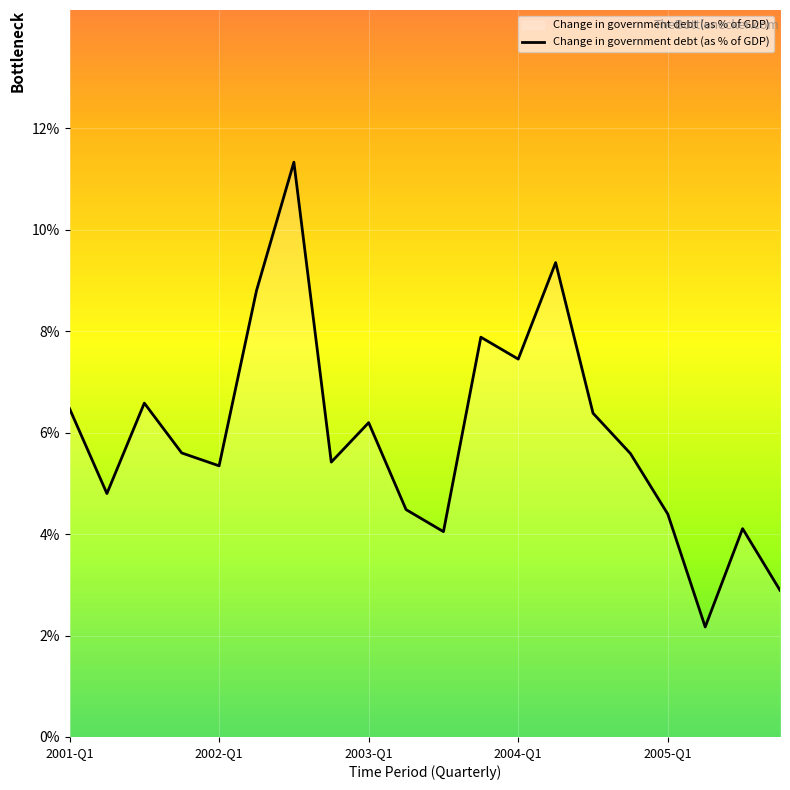

Rank the categories by value from lowest to highest.

2005-Q2, 2005-Q4, 2003-Q3, 2005-Q3, 2005-Q1, 2003-Q2, 2001-Q2, 2002-Q1, 2002-Q4, 2004-Q4, 2001-Q4, 2003-Q1, 2004-Q3, 2001-Q1, 2001-Q3, 2004-Q1, 2003-Q4, 2002-Q2, 2004-Q2, 2002-Q3